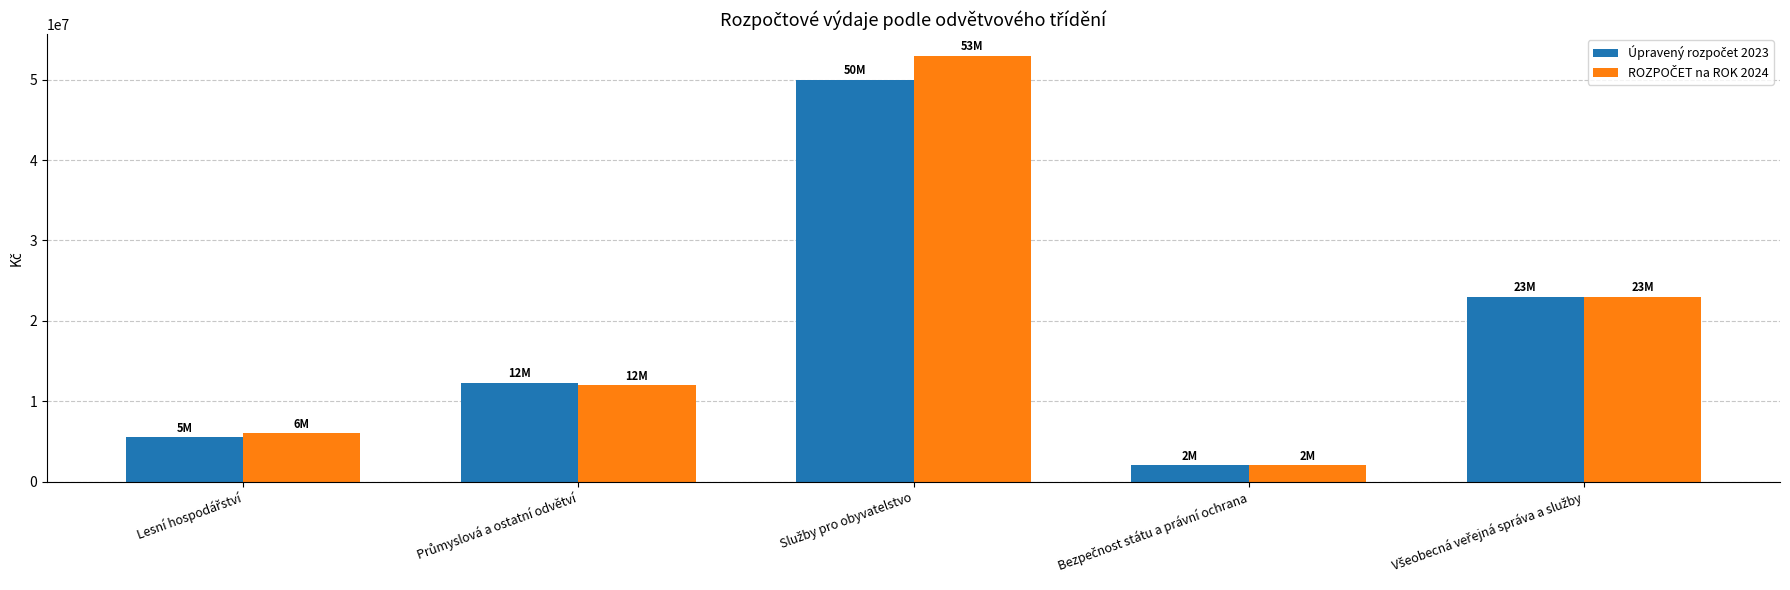

What is the maximum value shown in the chart?

53000000